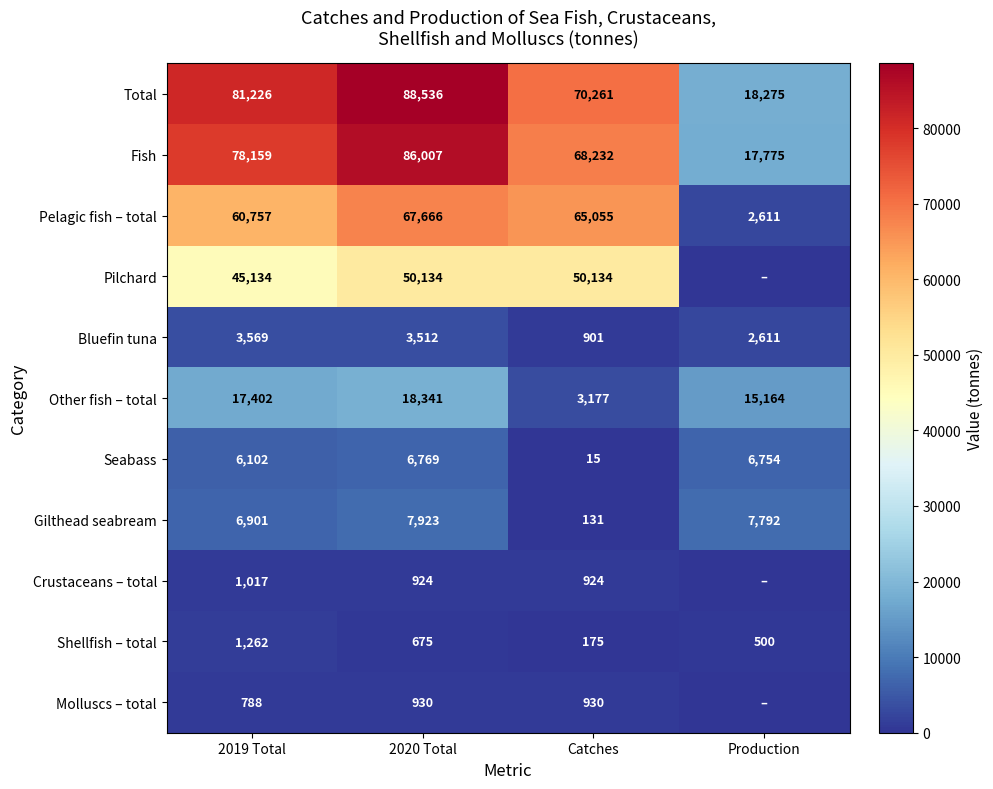

Which series changed the most between 2019 Total and 2020 Total?

Fish